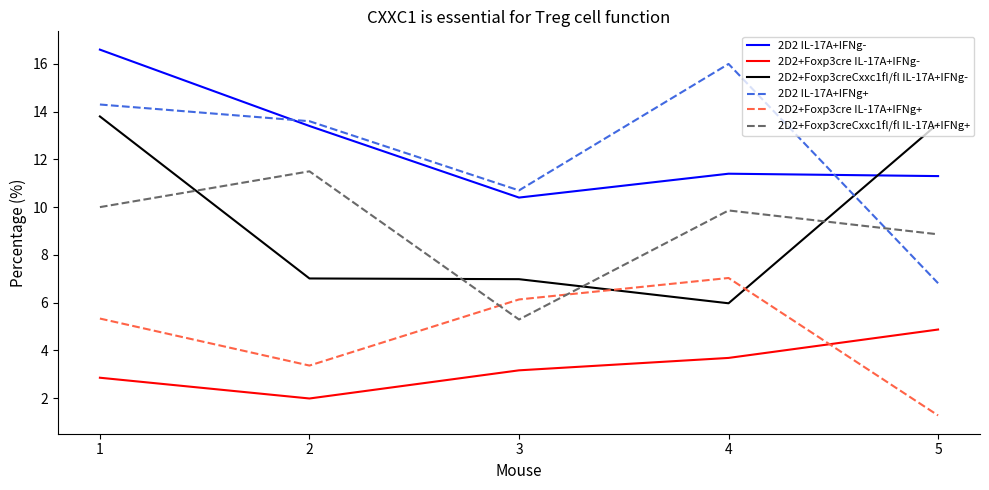

True or false: 2D2+Foxp3creCxxc1fl/fl IL-17A+IFNg- and 2D2+Foxp3creCxxc1fl/fl IL-17A+IFNg+ intersect in this chart.

True